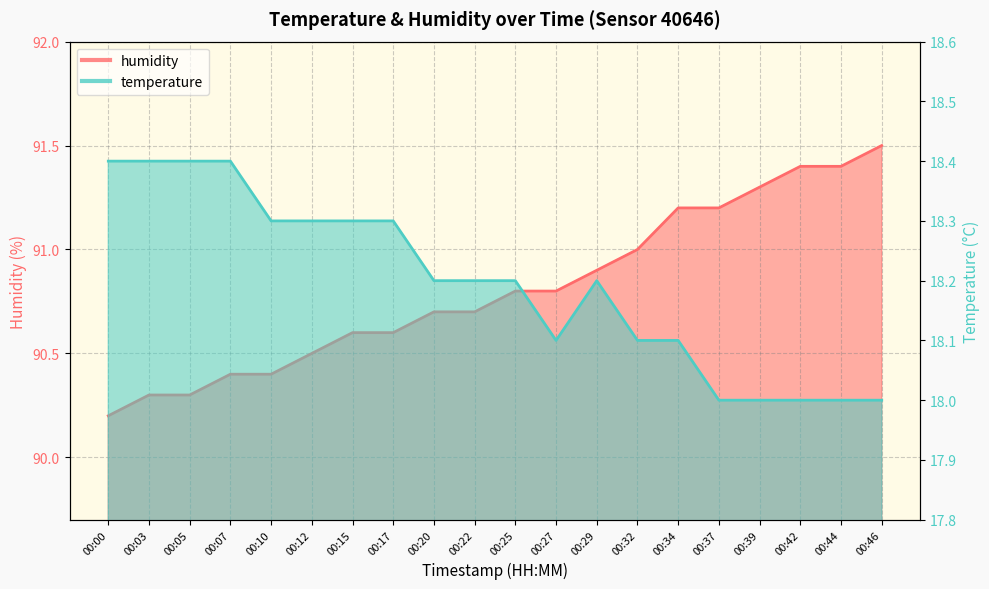

What is the sum of the temperature values at 00:46 and 00:39?

36.0